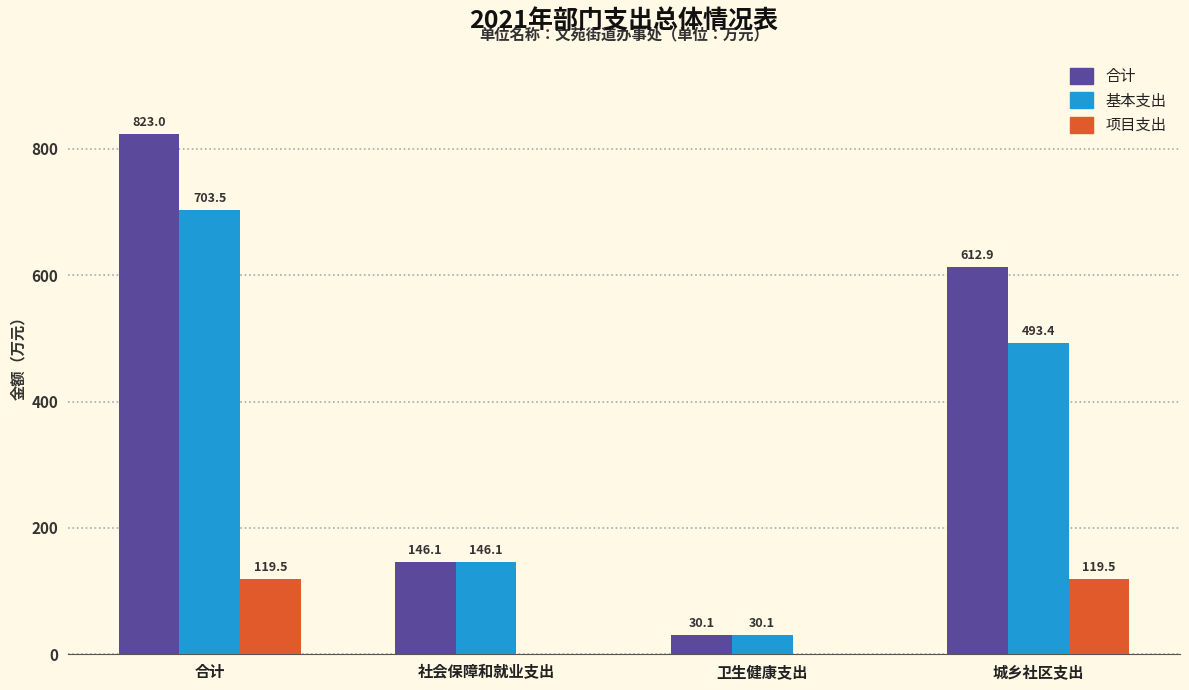

The 合计 series shows 234.0 at 合计. True or false?

False